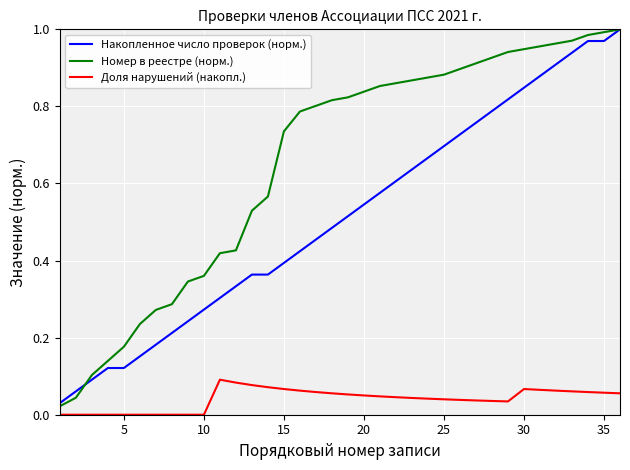

Rank the series by their average value, from lowest to highest.

Доля нарушений (накопл.), Накопленное число проверок (норм.), Номер в реестре (норм.)